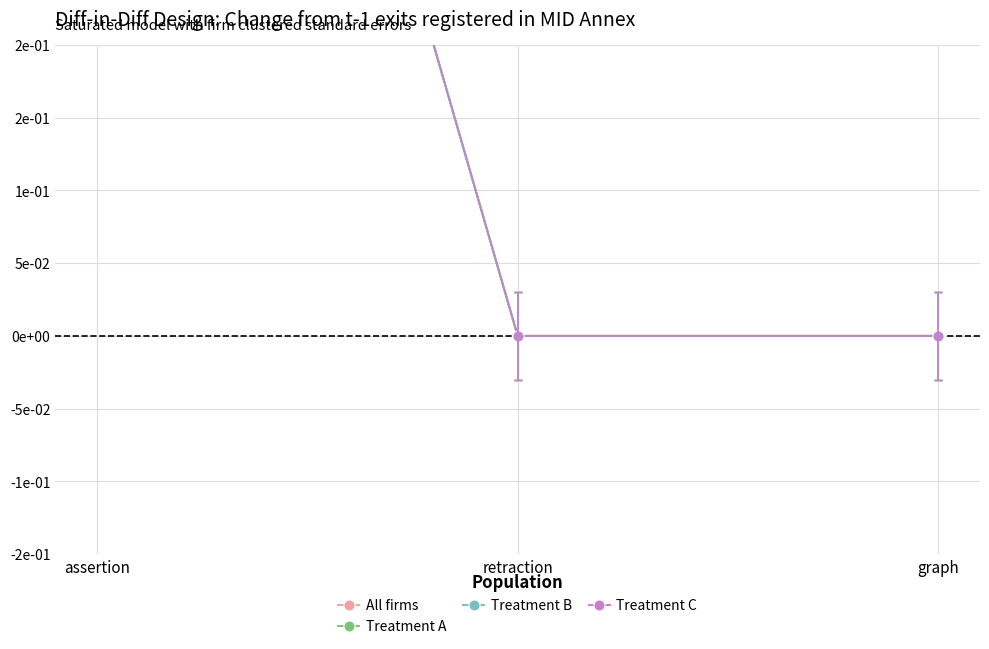

What is the label of the 2nd point from the left?

retraction